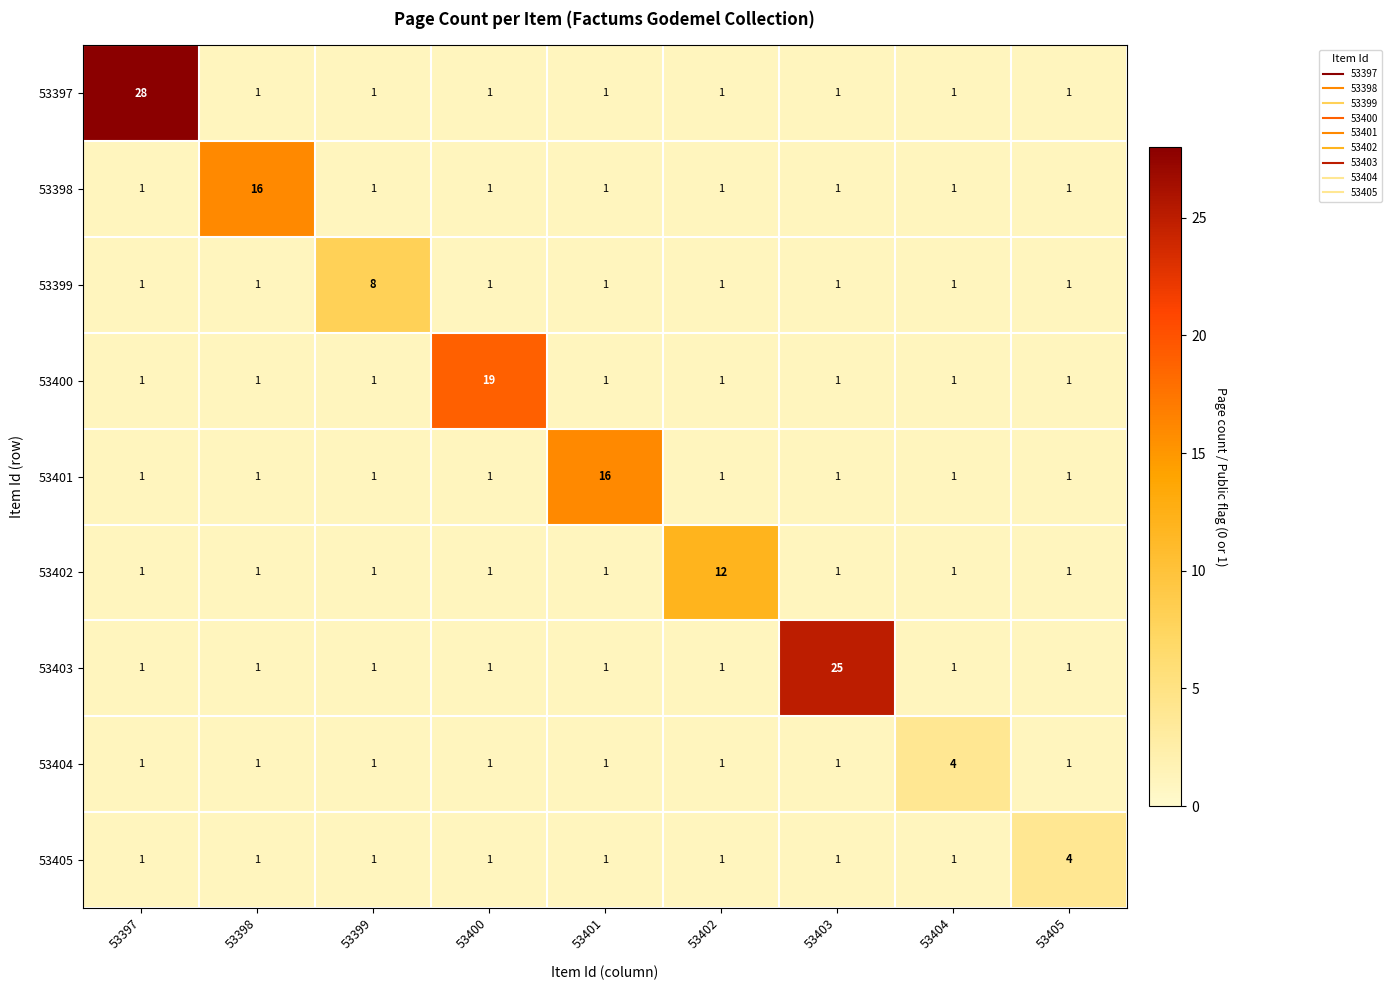

Is it true that 53397 equals 2 at 53403?

False